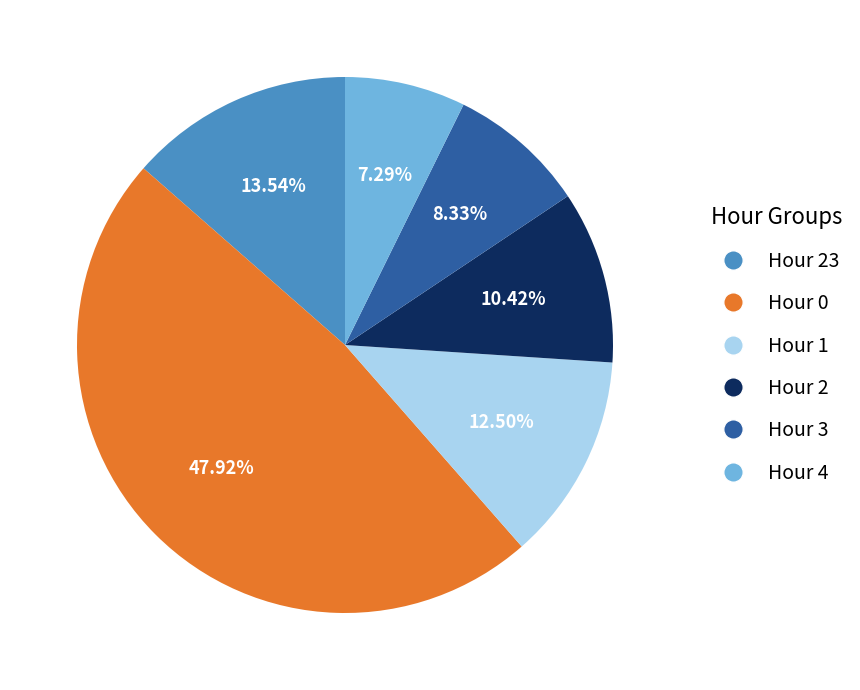

What is the ratio of the value at Hour 4 to the value at Hour 1?

0.6